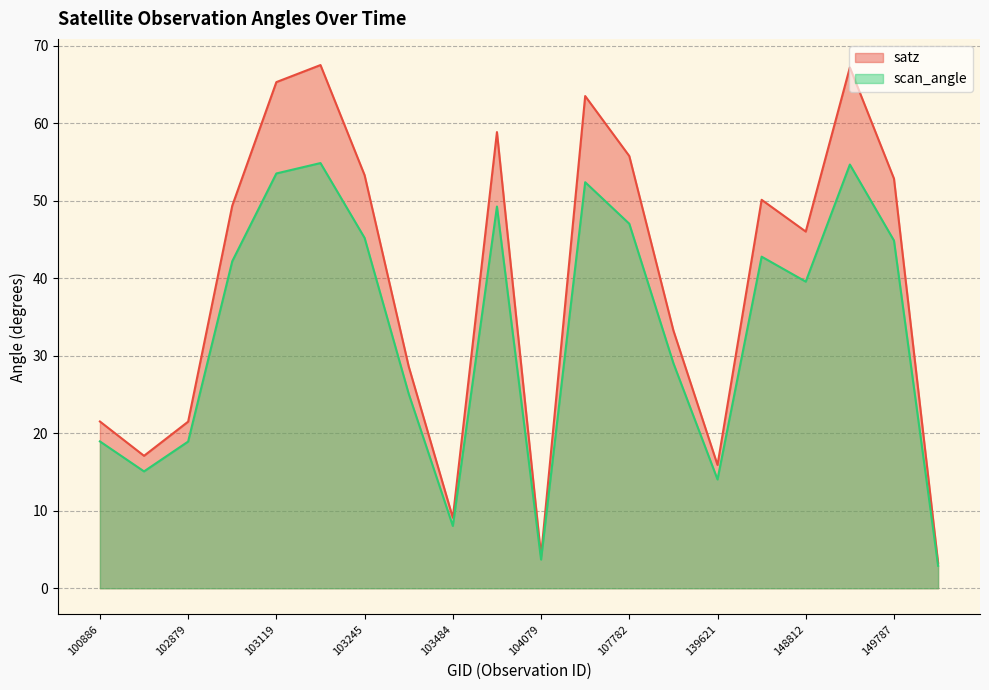

Does the chart have visible grid lines?

Yes